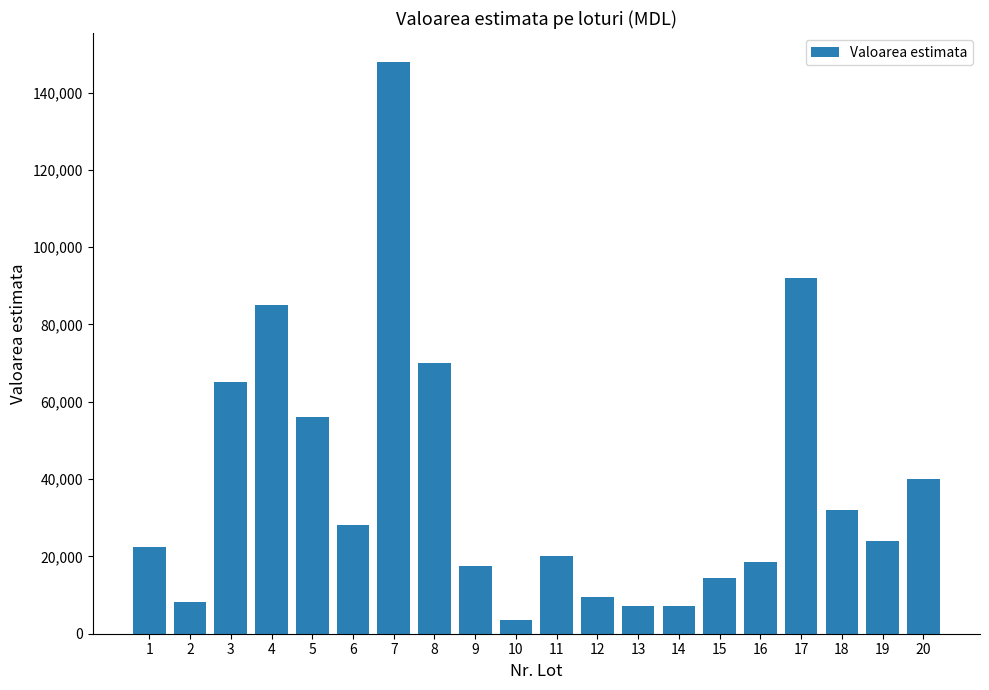

What is the average value?

38433